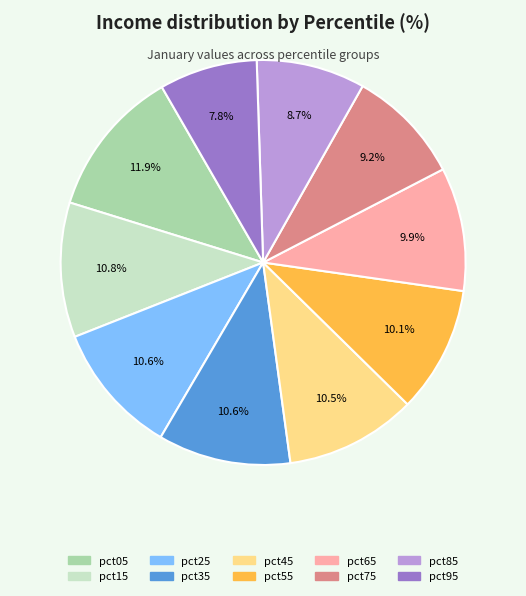

How many segments does this pie chart have?

10